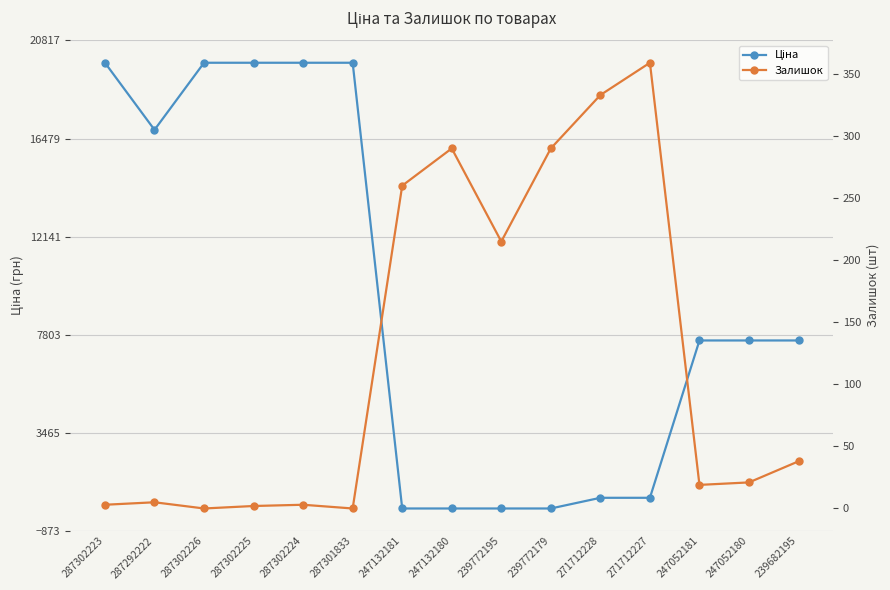

What is the label of the 4th point from the right?

271712227